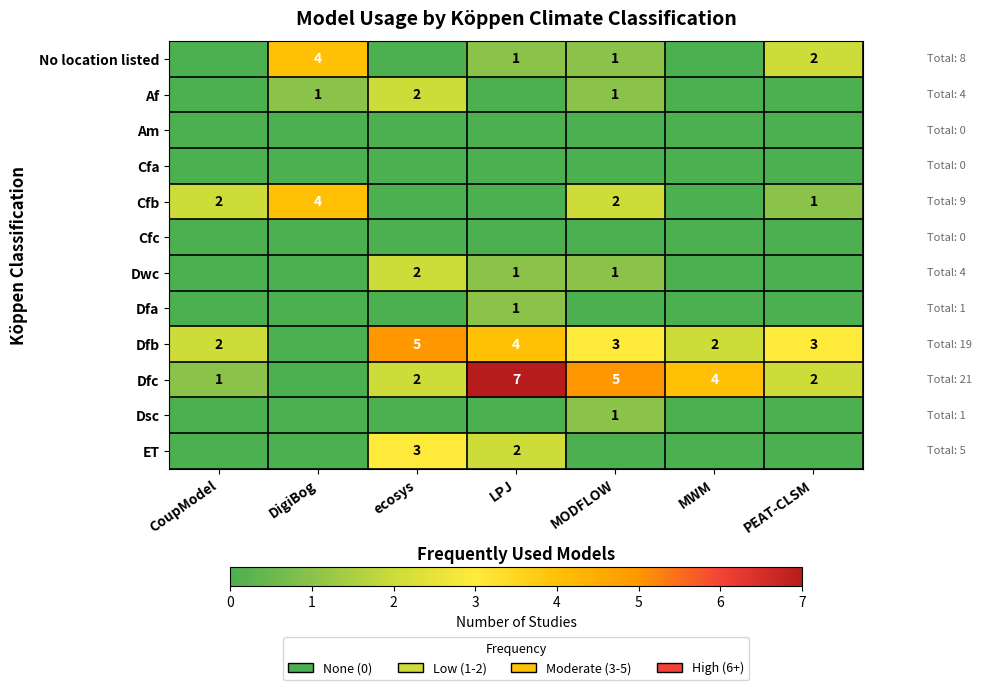

The value of Cfb at MODFLOW is 1. True or false?

False